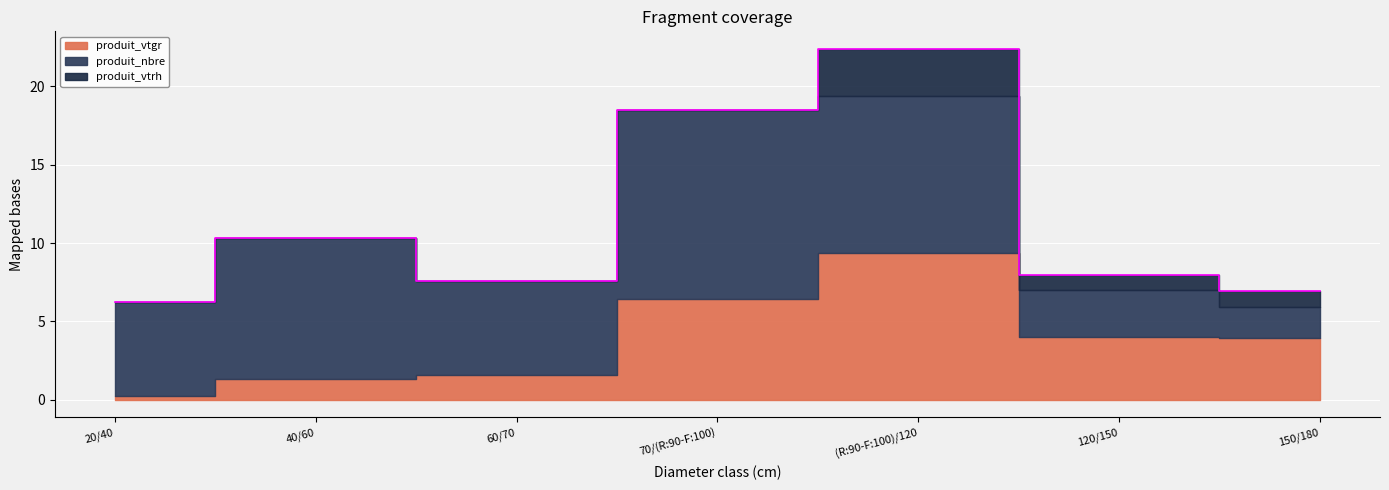

What is the difference between the produit_vtgr values at 70/(R:90-F:100) and 60/70?

4.9